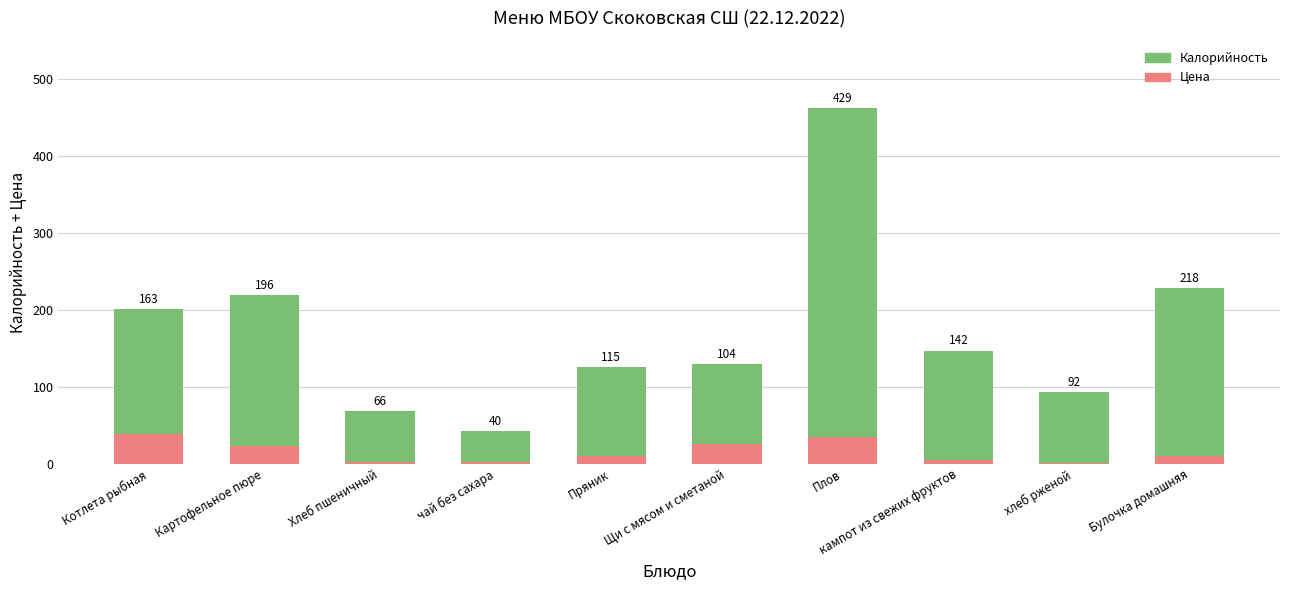

True or false: Цена has a value of 34 at Плов.

True